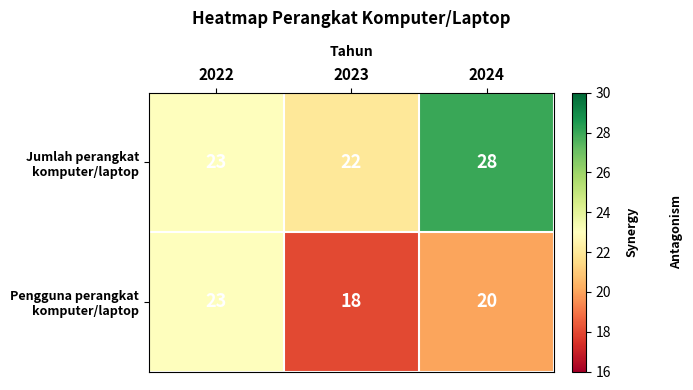

What is the total value across all series at 2024?

48